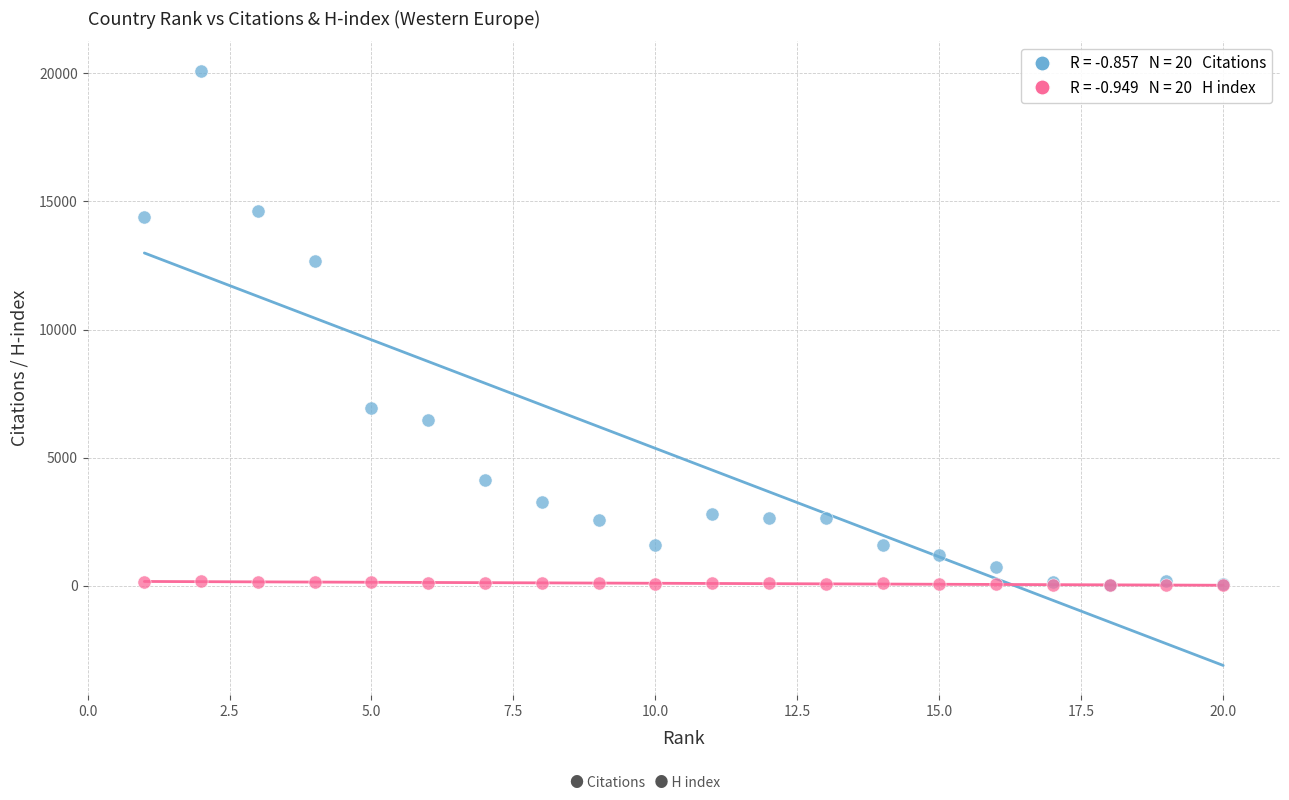

Across all series, what Y value is closest to 10050?

12671